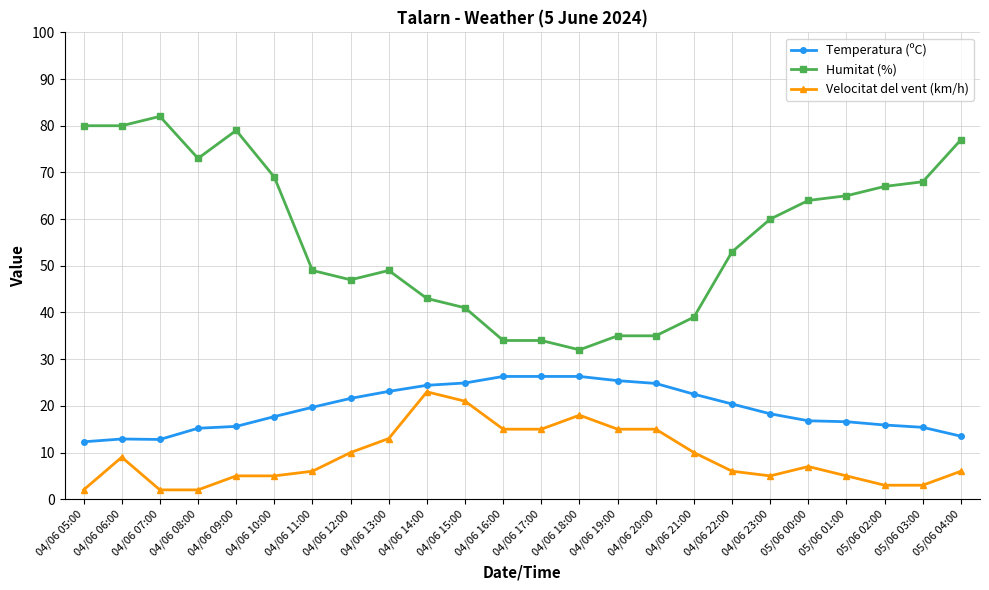

What is the minimum value shown in the chart?

2.0